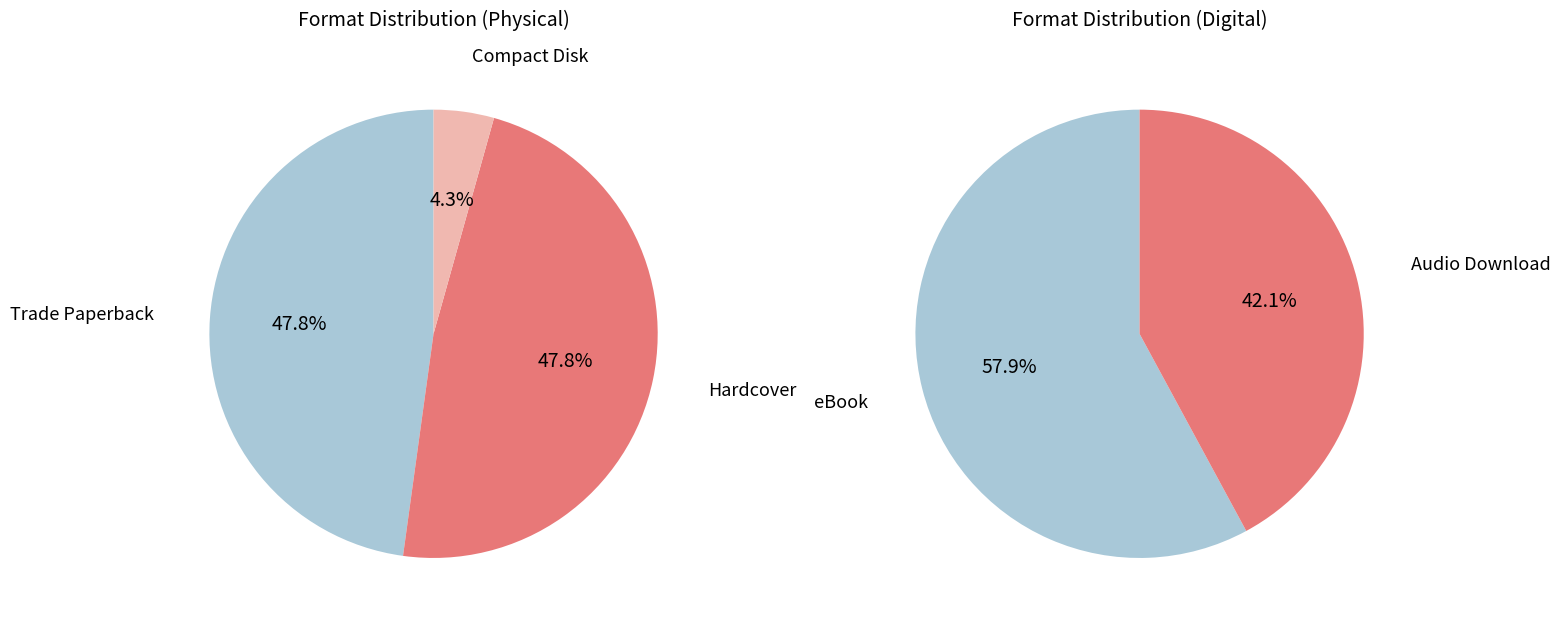

The Trade Paperback slice represents 34% of the pie. True or false?

False